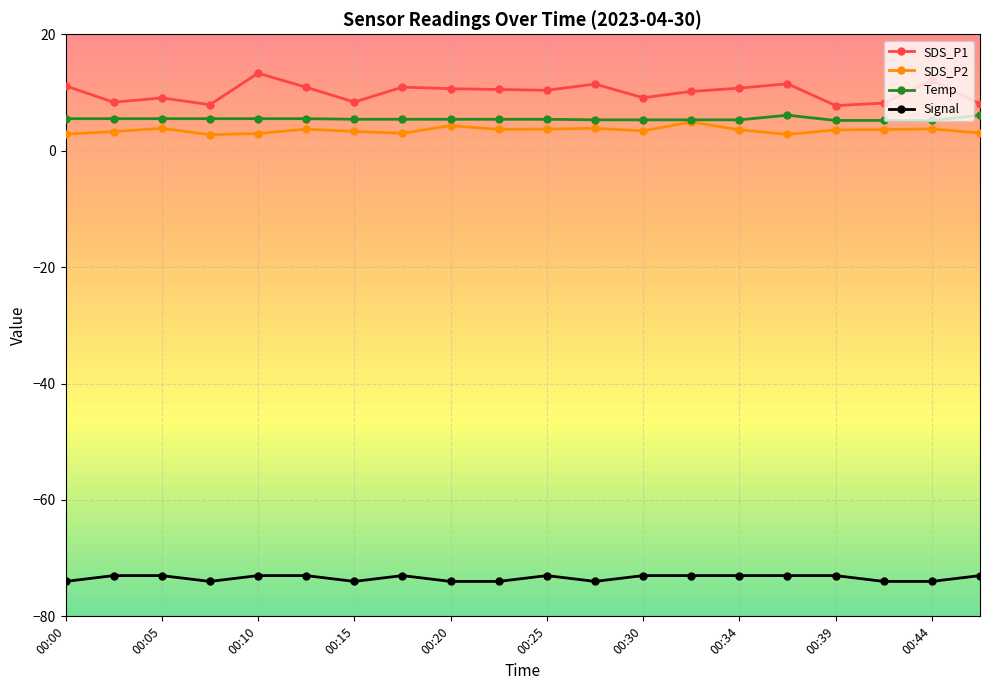

What is the value of the Signal point at the 12th from the left?

-74.0